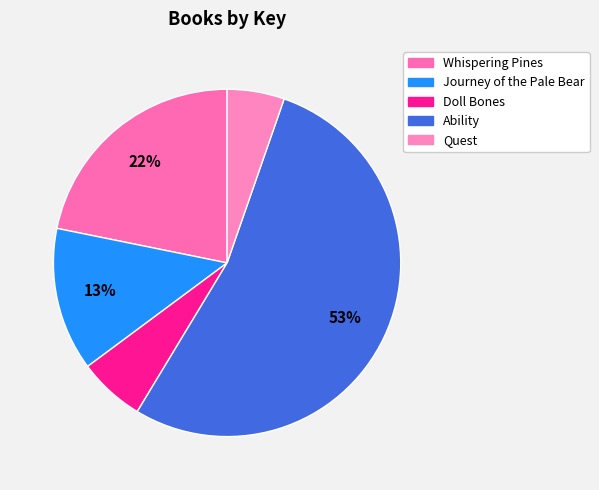

How much of the chart is everything except Journey of the Pale Bear?

86.6%